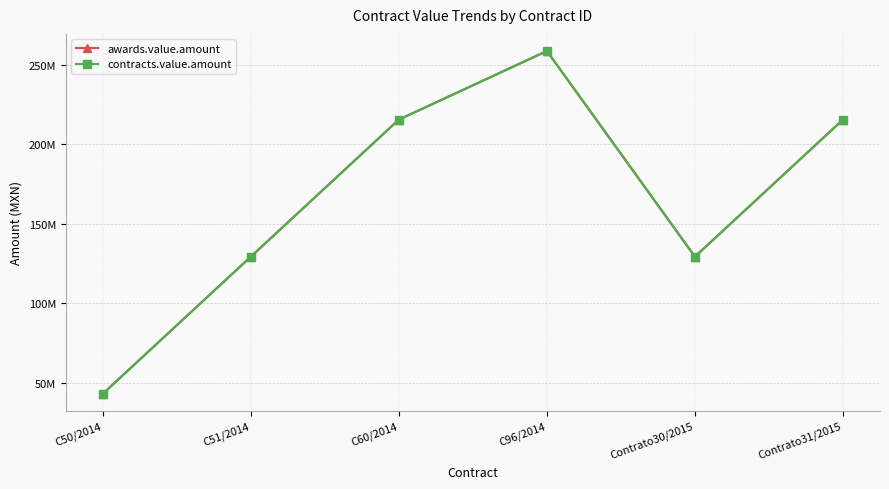

Rank the series by their maximum value, from highest to lowest.

awards.value.amount, contracts.value.amount